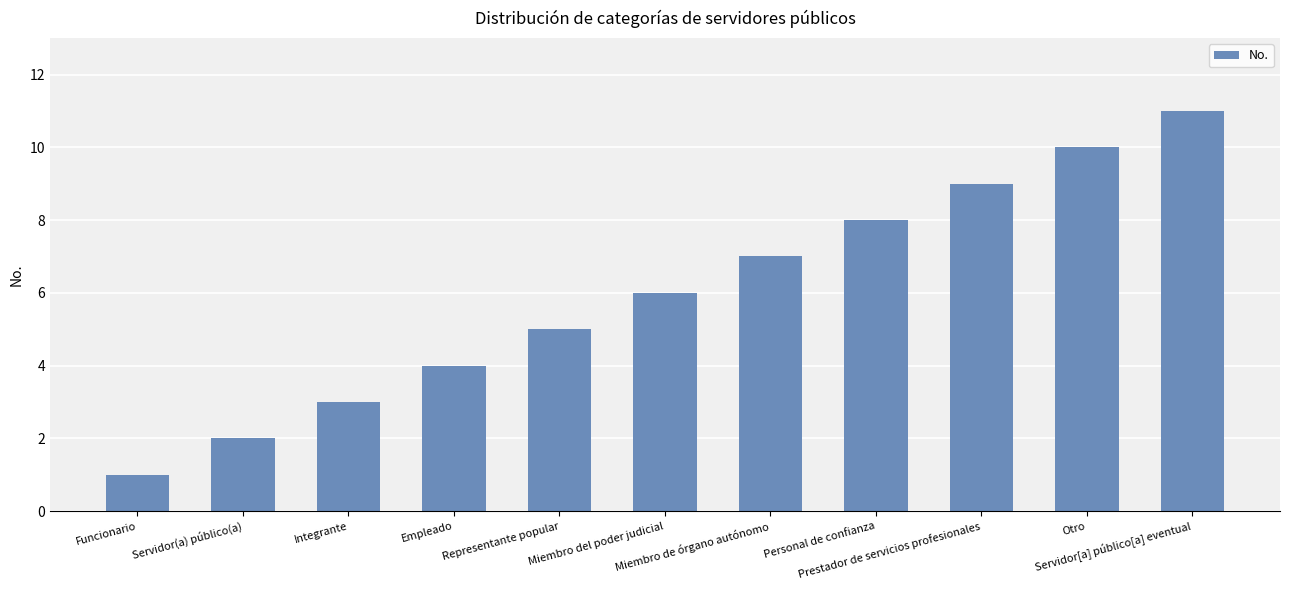

Reading right to left, transcribe all the data shown in this chart.

Servidor[a] público[a] eventual=11	Otro=10	Prestador de servicios profesionales=9	Personal de confianza=8	Miembro de órgano autónomo=7	Miembro del poder judicial=6	Representante popular=5	Empleado=4	Integrante=3	Servidor(a) público(a)=2	Funcionario=1